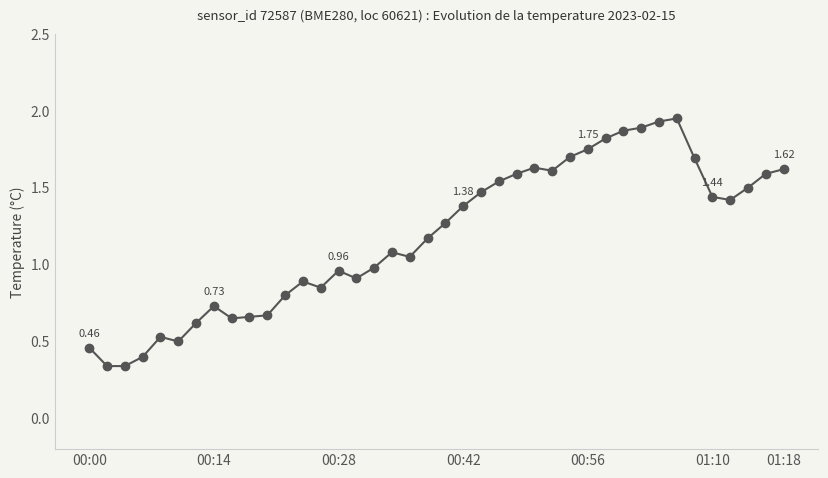

How many series are shown in this chart?

1